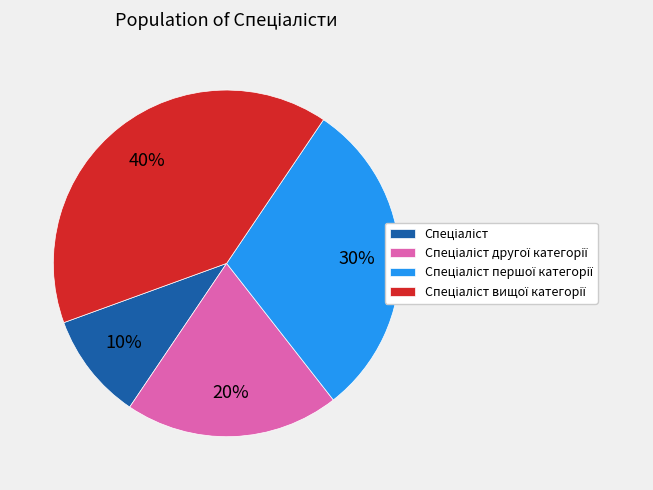

Does any single category account for the majority?

No